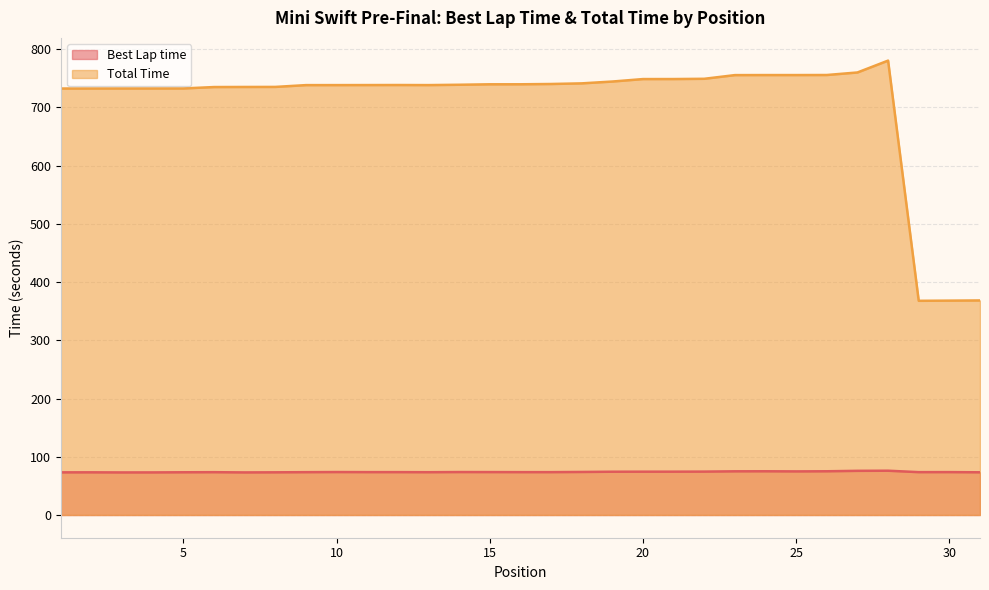

What is the average value of the Best Lap time series?

74.0